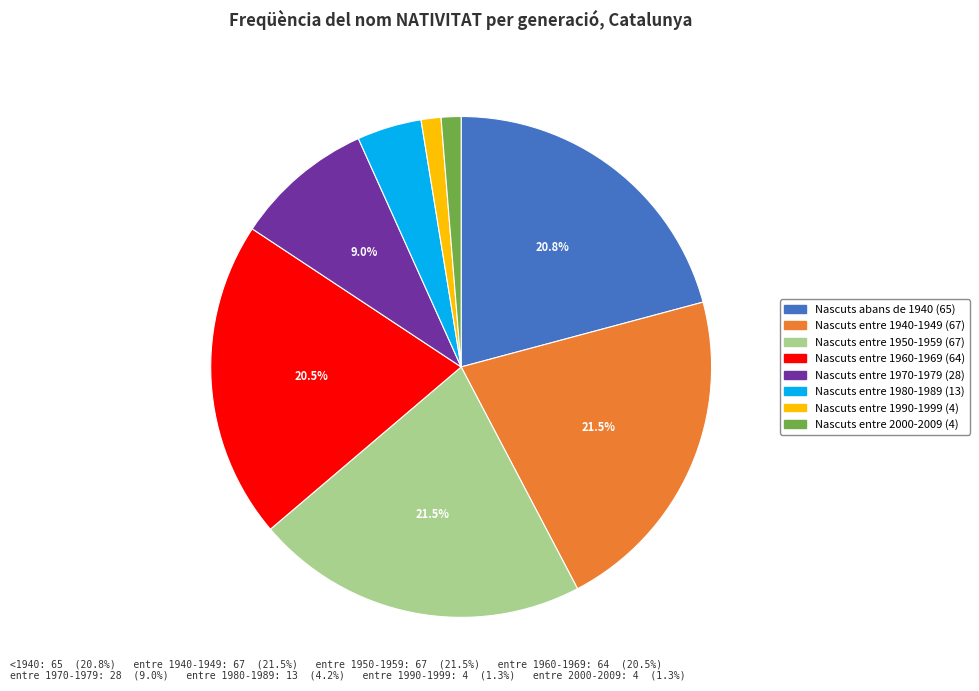

What portion of the pie excludes Nascuts entre 1950-1959?

78.5%